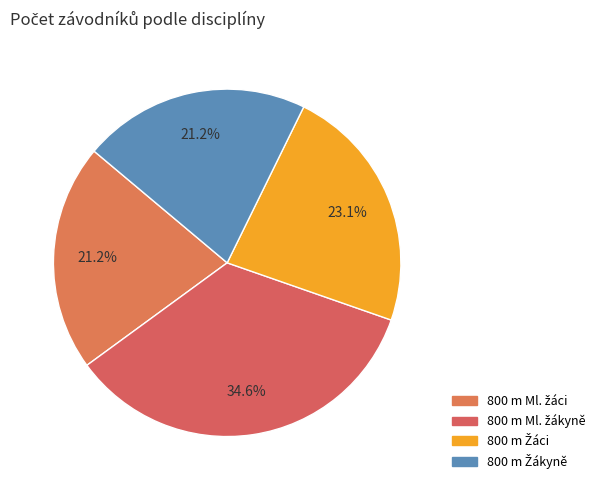

How many segments does this pie chart have?

4